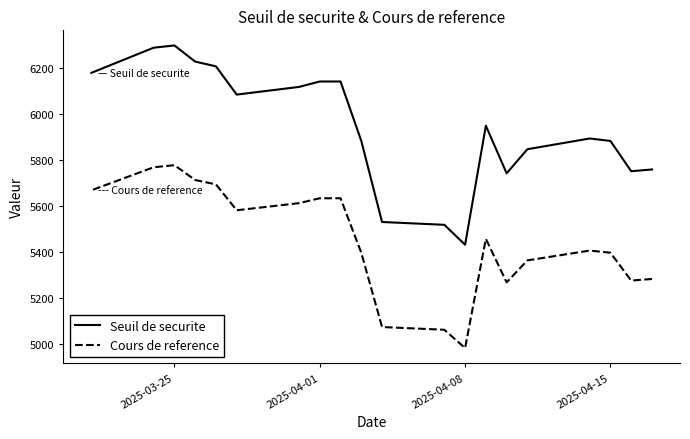

Rank the series by their maximum value, from highest to lowest.

Seuil de securite, Cours de reference